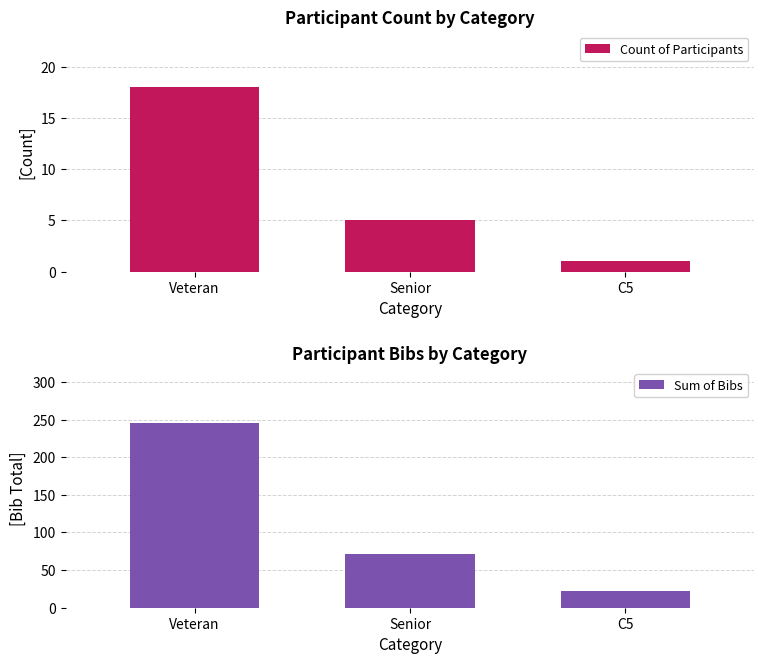

Which has a higher value, Senior or Veteran?

Veteran